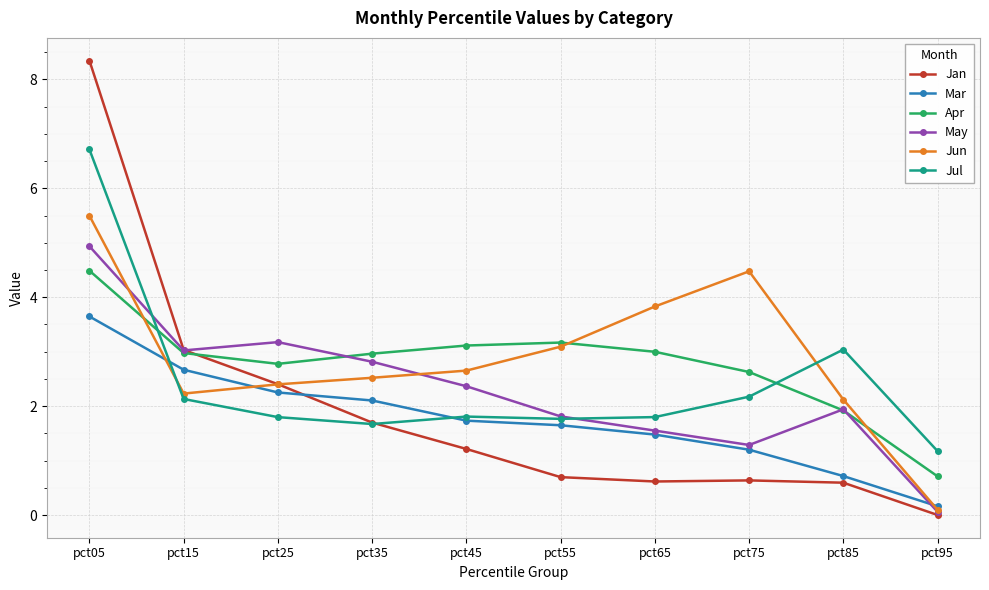

What is the lowest value of the May series?

0.1